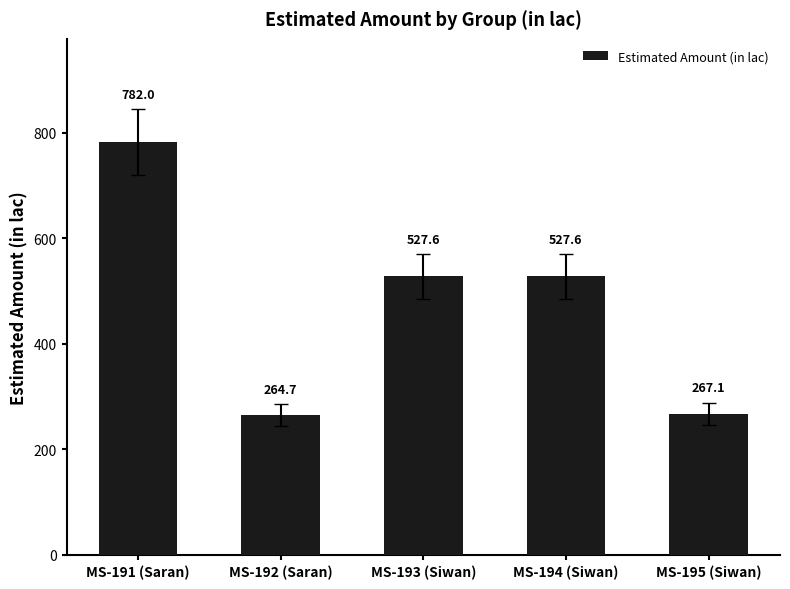

Between MS-194 (Siwan) and MS-191 (Saran), which is larger?

MS-191 (Saran)